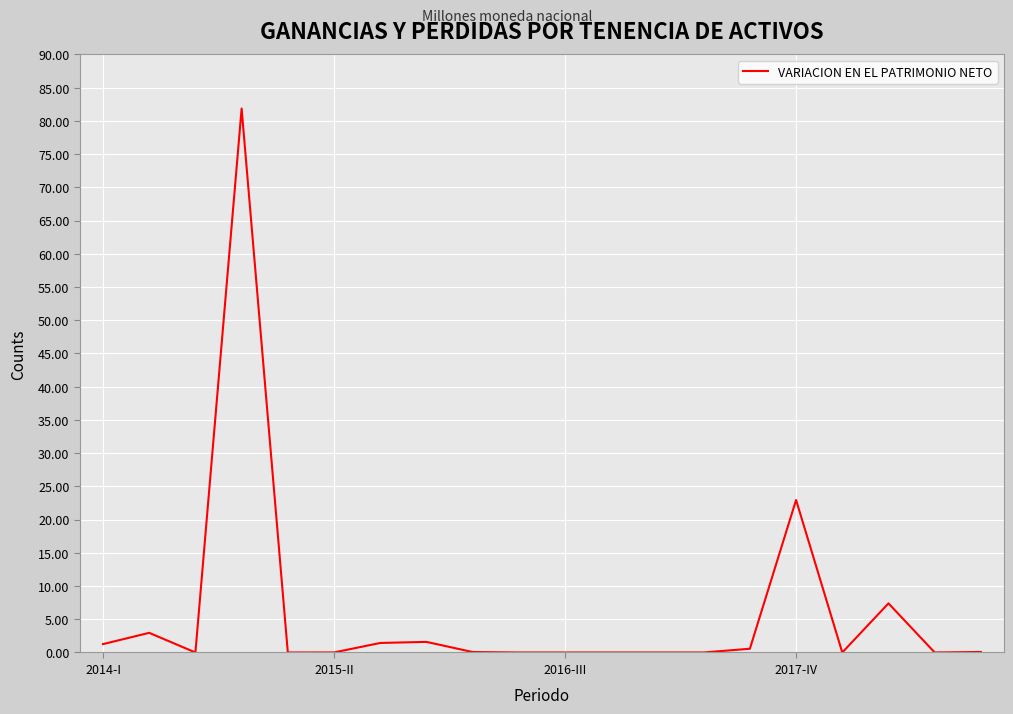

What is the difference between the maximum and minimum values?

81.9